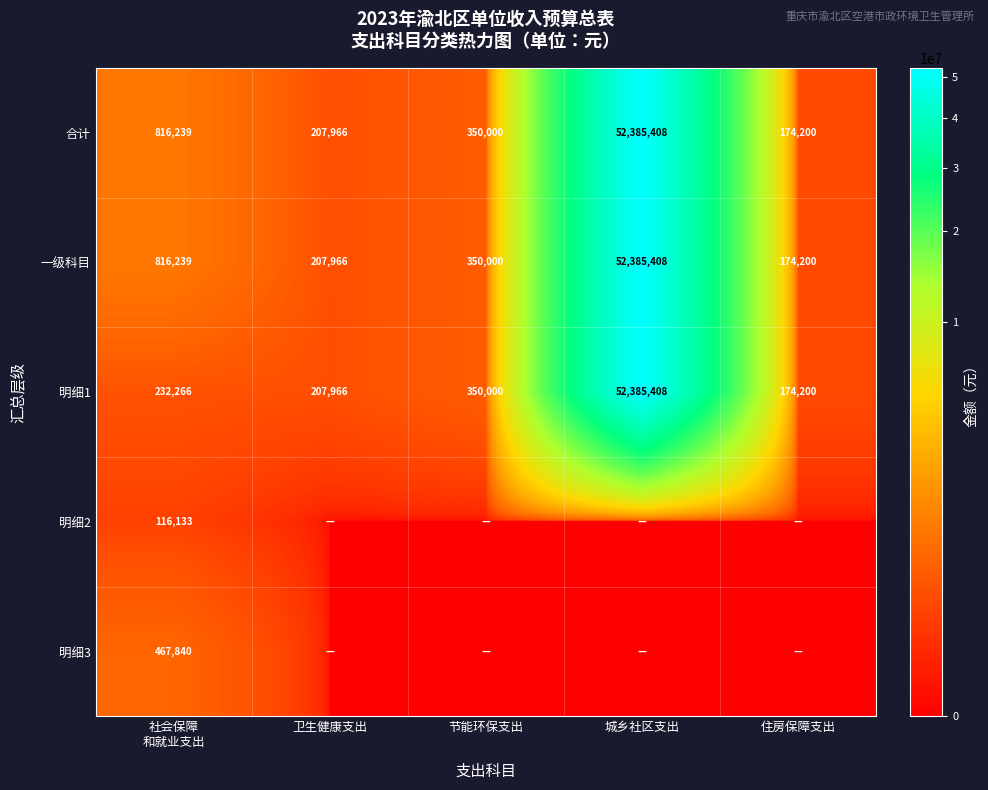

What is the maximum value for 一级科目?

52385408